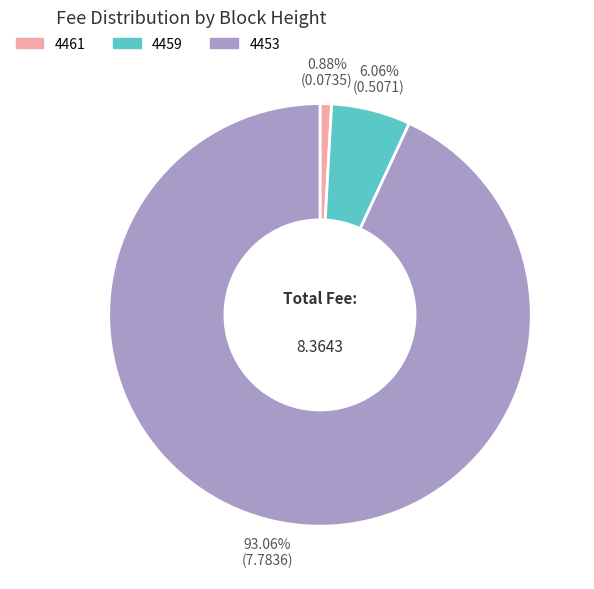

Rank the categories by value from lowest to highest.

4461, 4459, 4453